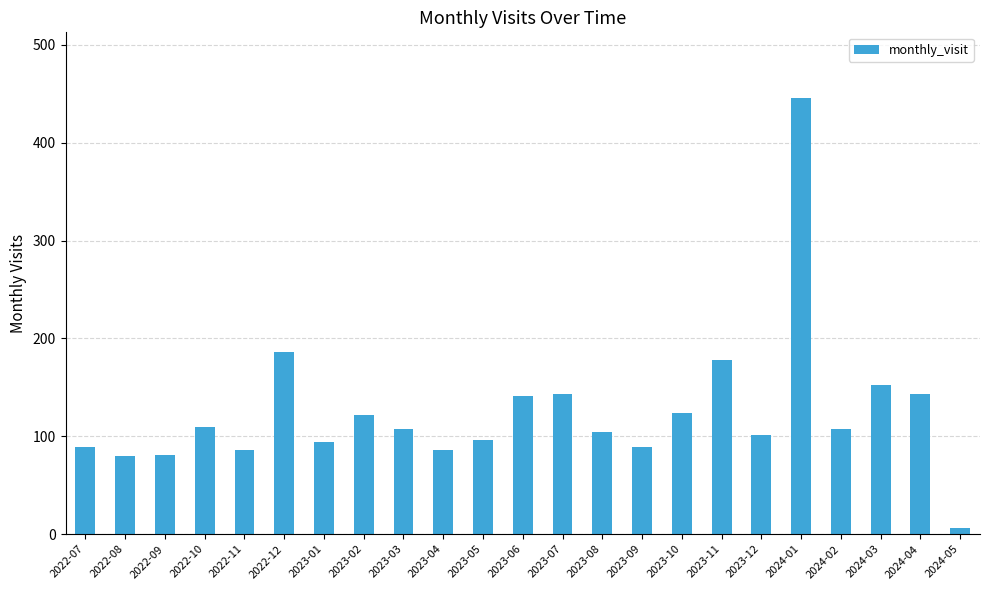

Where is the data nearest to the value 226?

2022-12